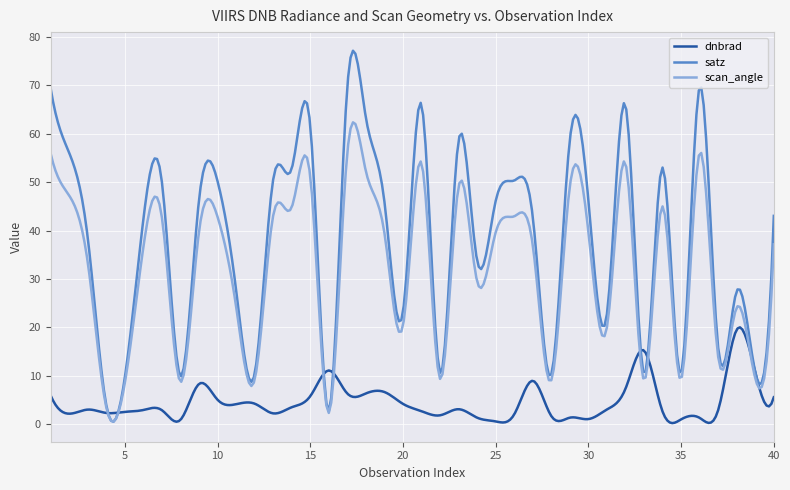

What is the maximum value shown in the chart?

77.1